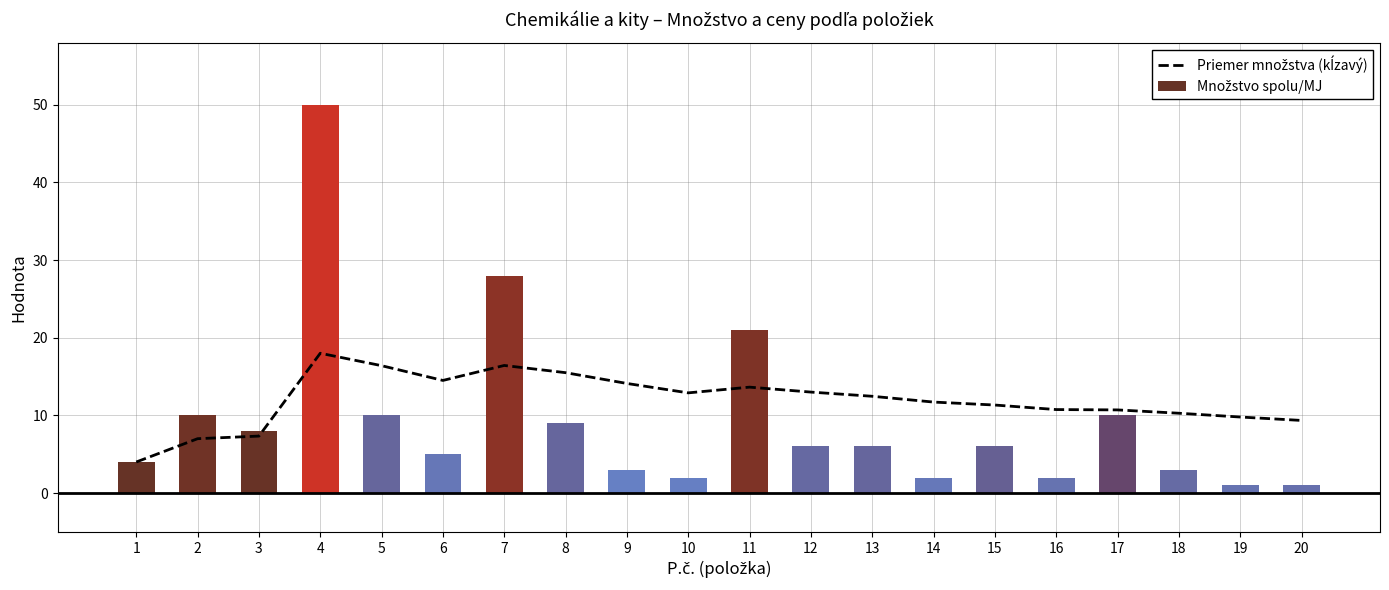

Are the bars grouped side by side (vs. stacked)?

No